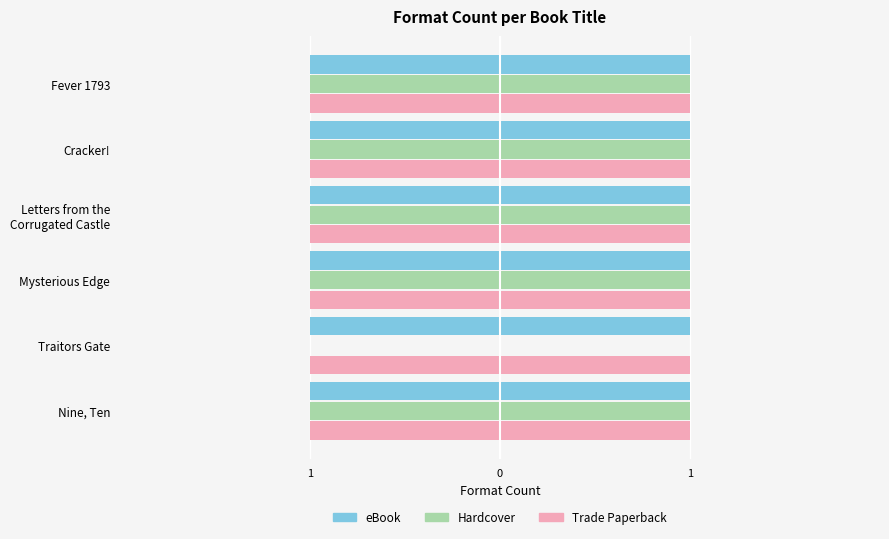

What is the label of the 6th bar from the right?

1